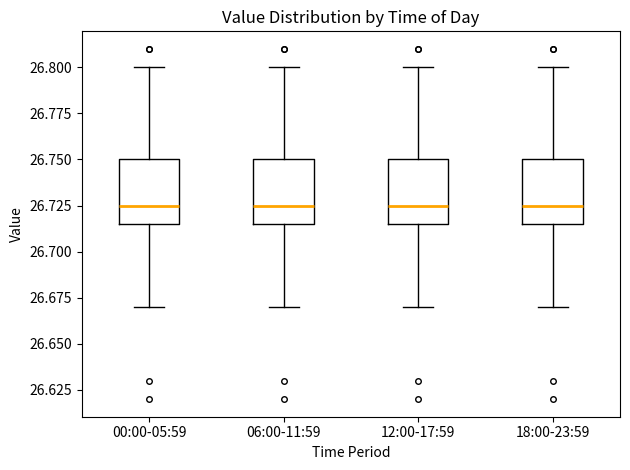

Reading left to right, read every box against the y-axis: the position of its median line, the range the box covers, and the ends of its whiskers. The values are not printed on the chart, so give them approximately, as read against the axis.

00:00-05:59: median 26.725, box 26.715 to 26.750, whiskers 26.670 to 26.800
06:00-11:59: median 26.725, box 26.715 to 26.750, whiskers 26.670 to 26.800
12:00-17:59: median 26.725, box 26.715 to 26.750, whiskers 26.670 to 26.800
18:00-23:59: median 26.725, box 26.715 to 26.750, whiskers 26.670 to 26.800